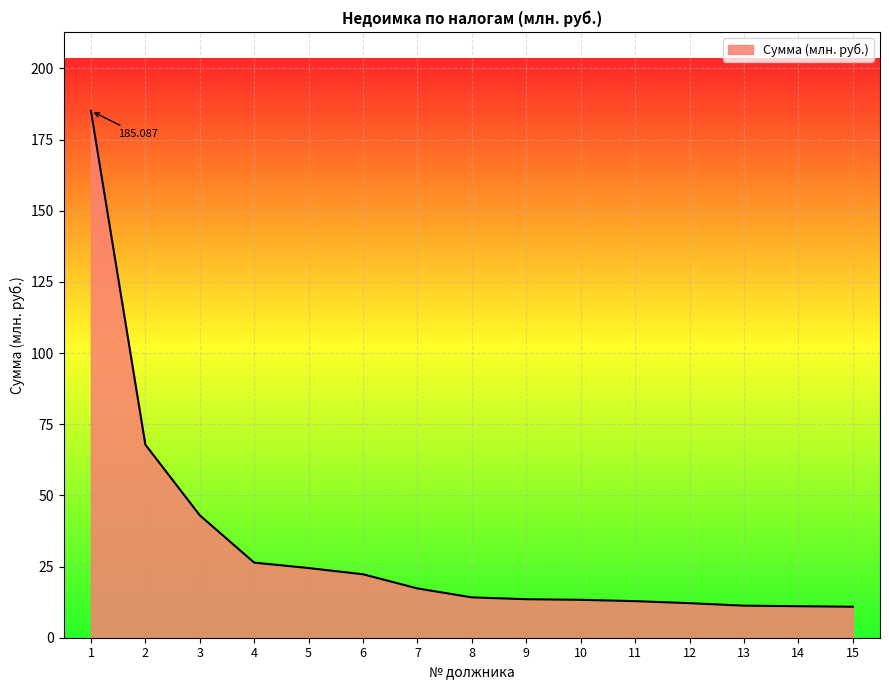

What is the value of the 11th point from the left?

12.9